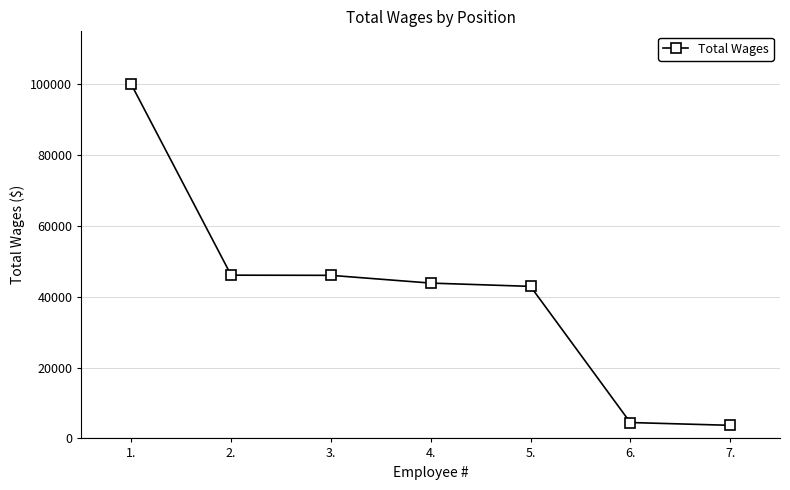

What is the change in value from 3. to 7.?

-42322